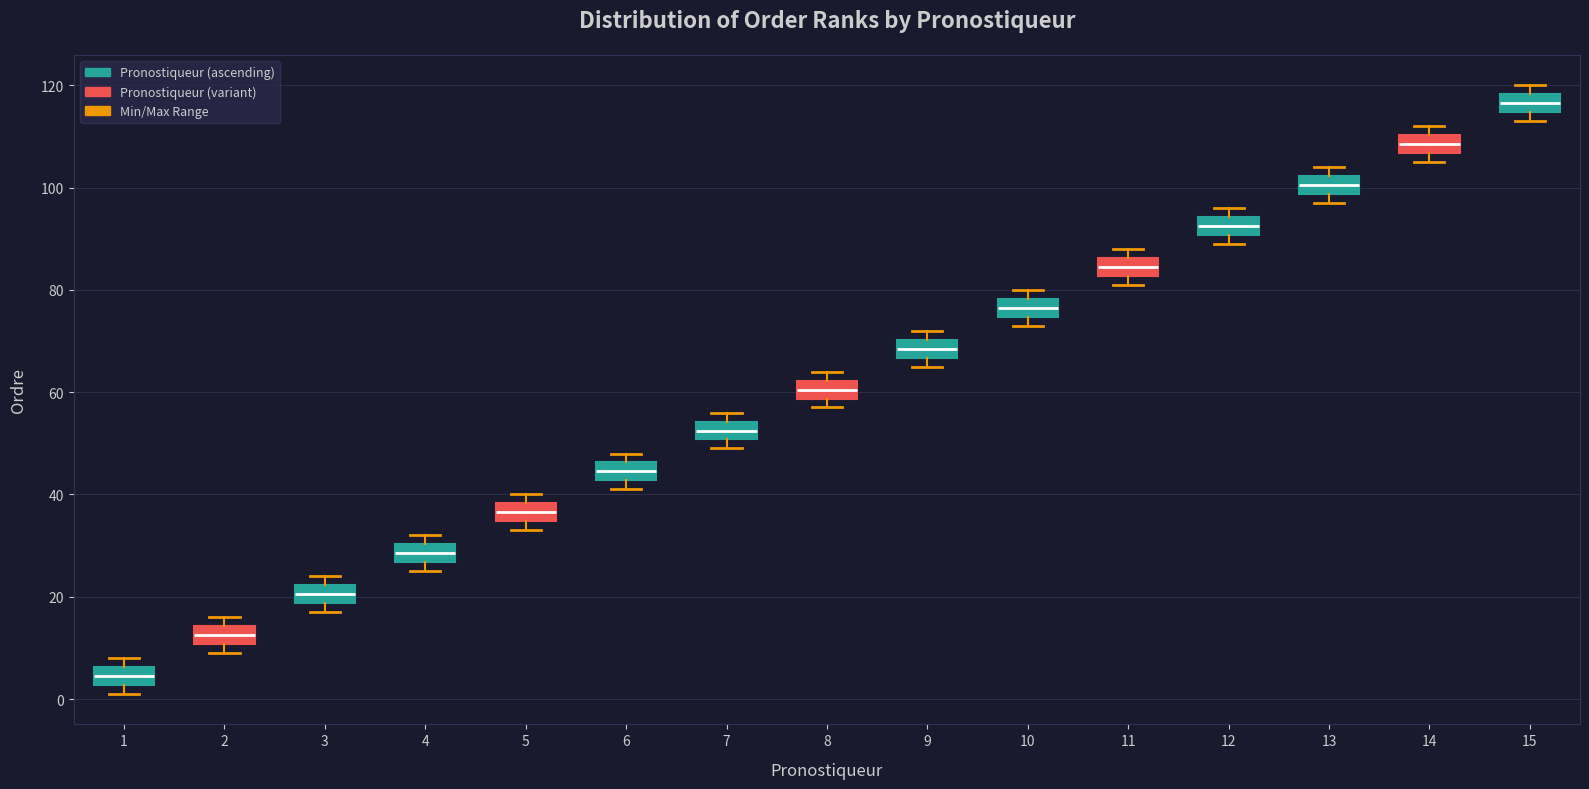

Where is the upper edge of the box at x = 2 on the y-axis? The values are not printed on the chart, so give them approximately, as read against the axis.

14